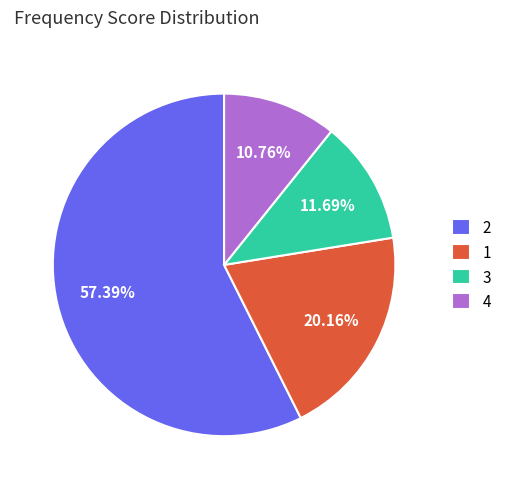

Do 1 and 3 together represent more than half of the pie?

No